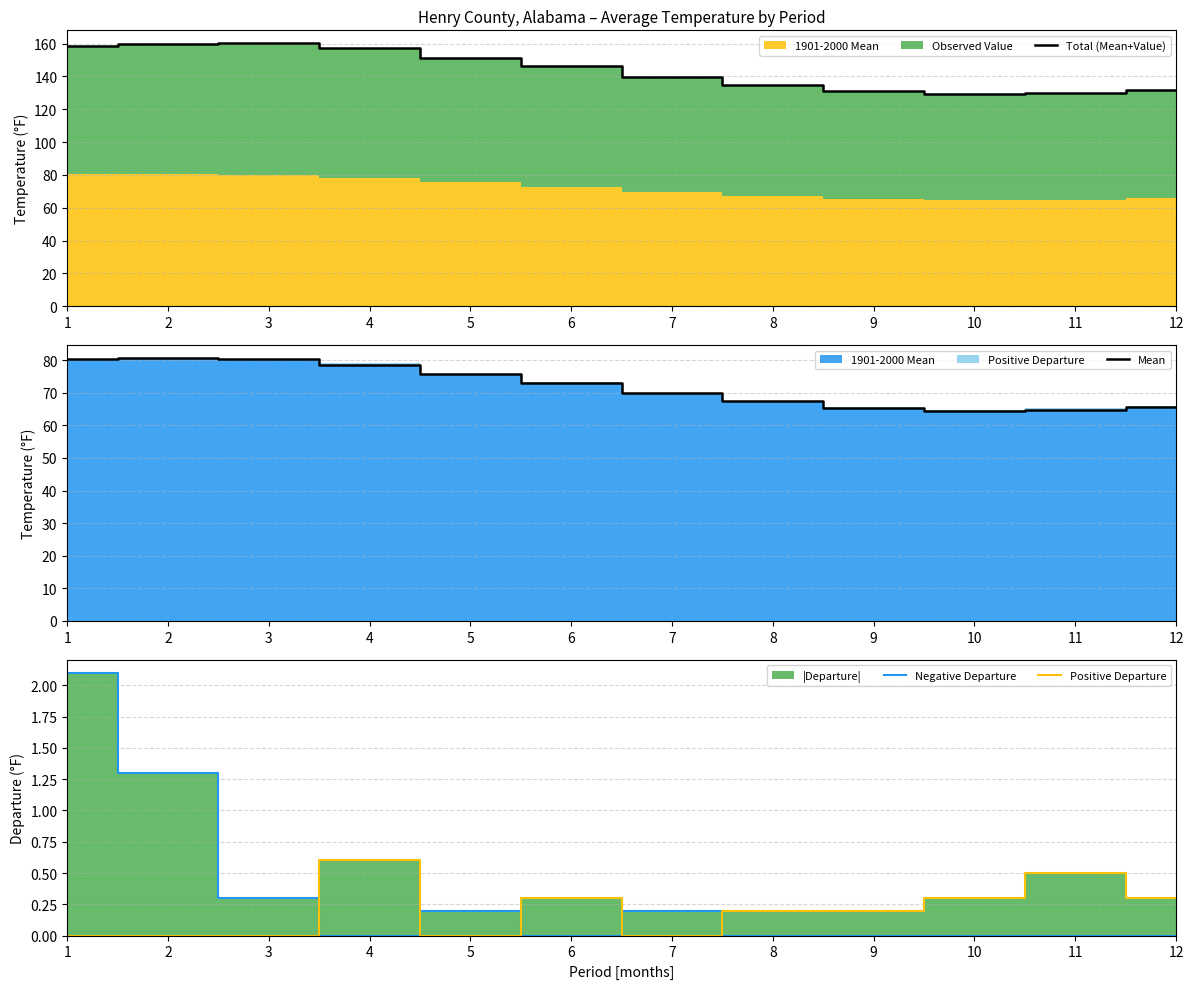

True or false: Negative Departure has more than 1 points higher than both neighbors.

True